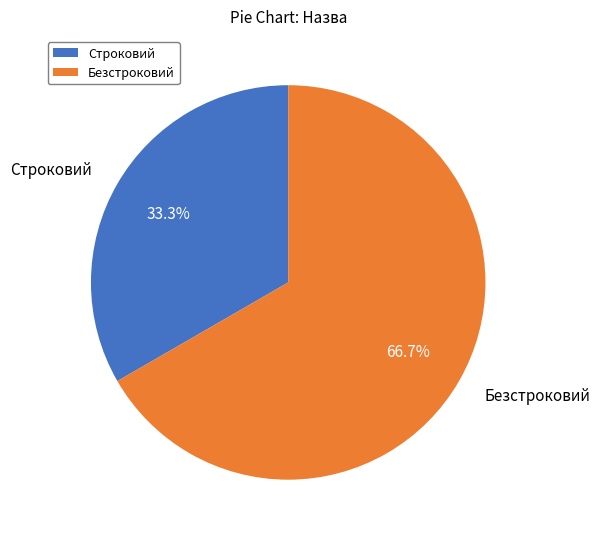

What is the ratio of the value at Строковий to the value at Безстроковий?

0.5